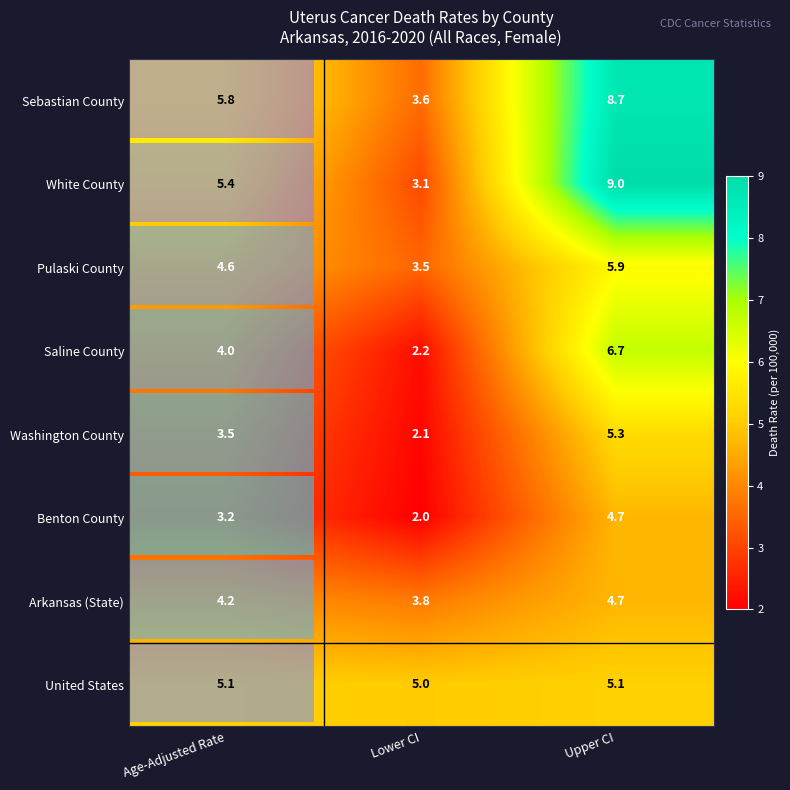

Which series has the largest range (max minus min)?

White County